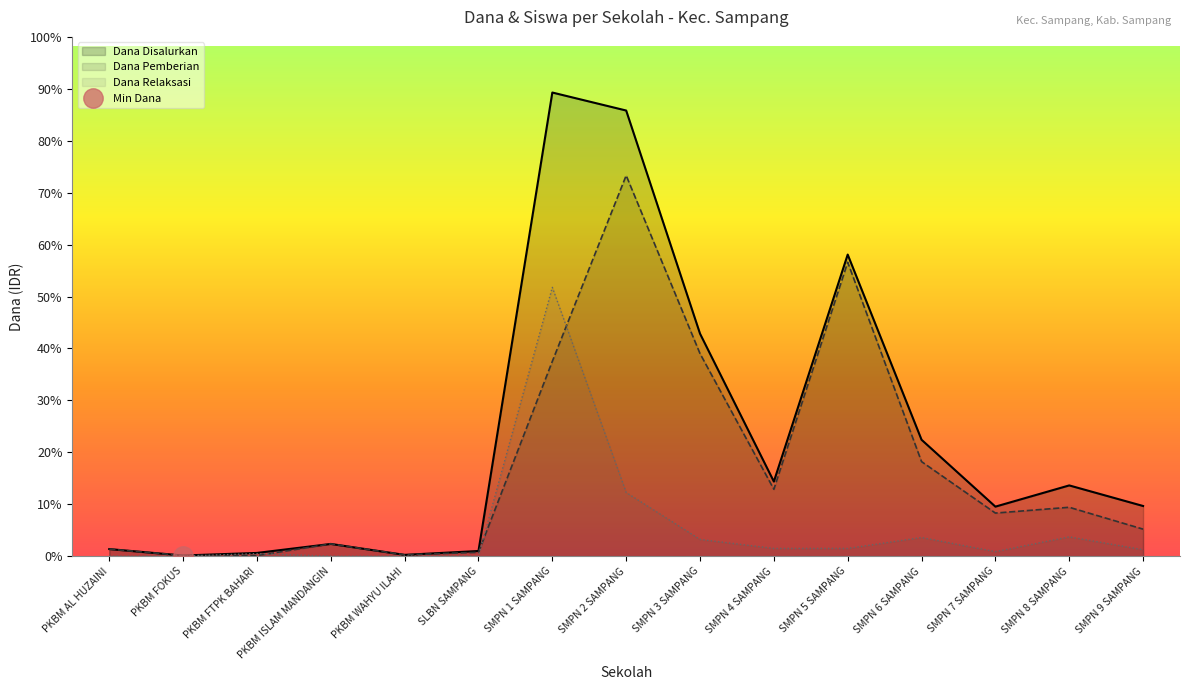

What is the total value across all series at SMPN 4 SAMPANG?

87000000